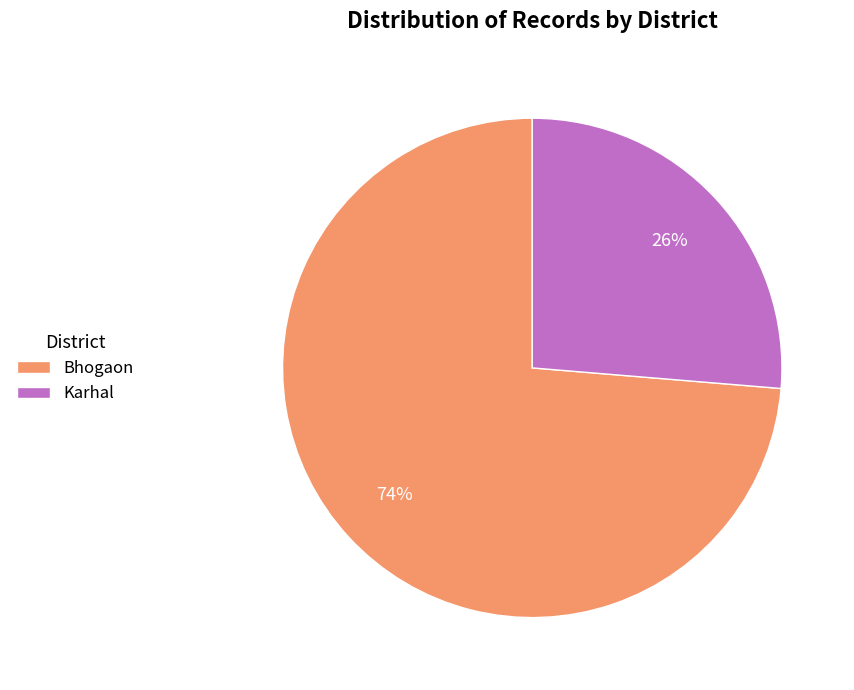

True or false: Karhal accounts for 26% of the total.

True